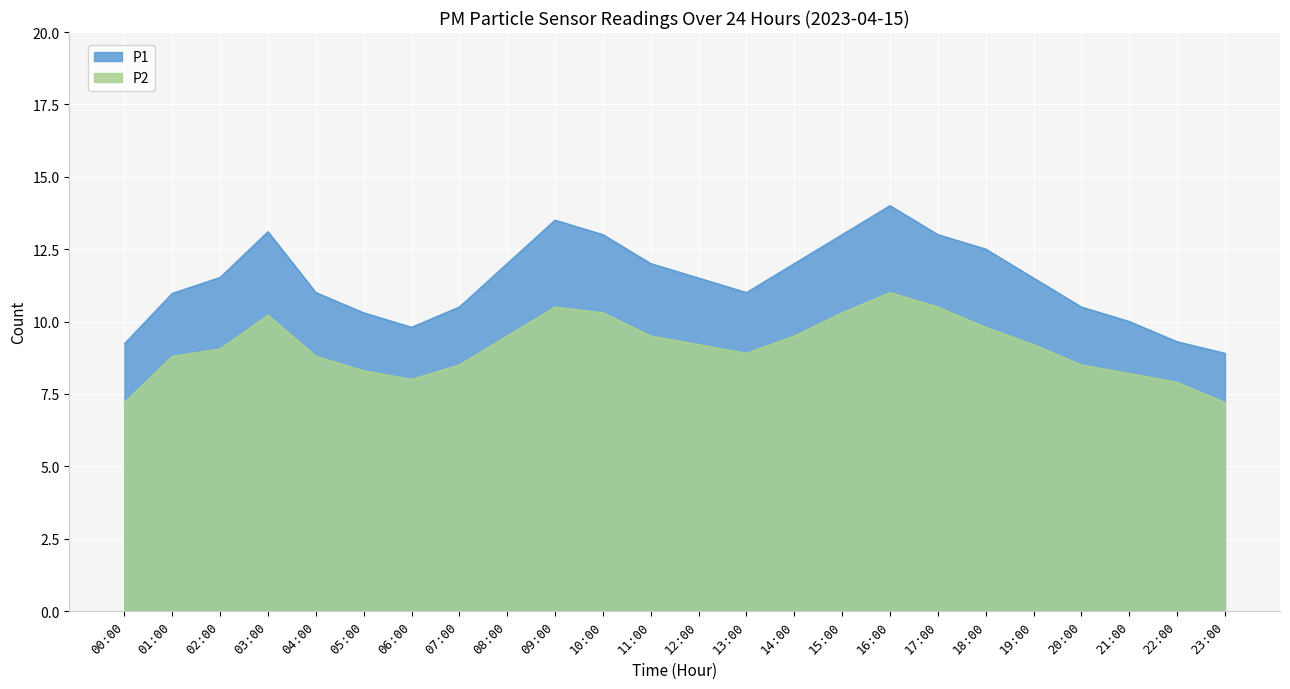

What position from the left is 09:00?

10